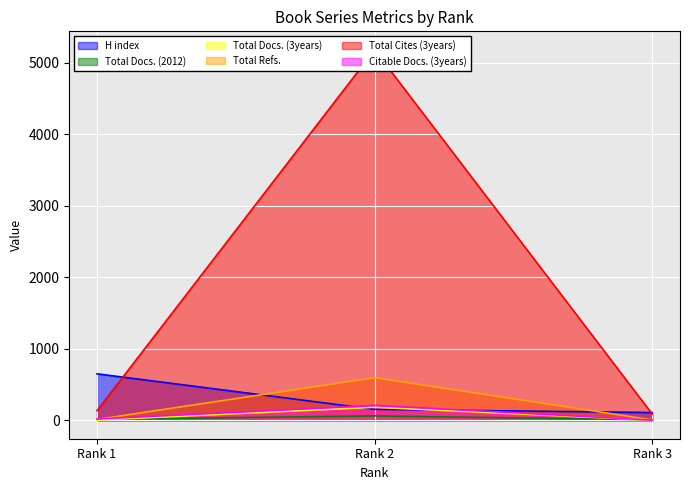

Which series has the largest total across all categories?

Total Cites (3years)